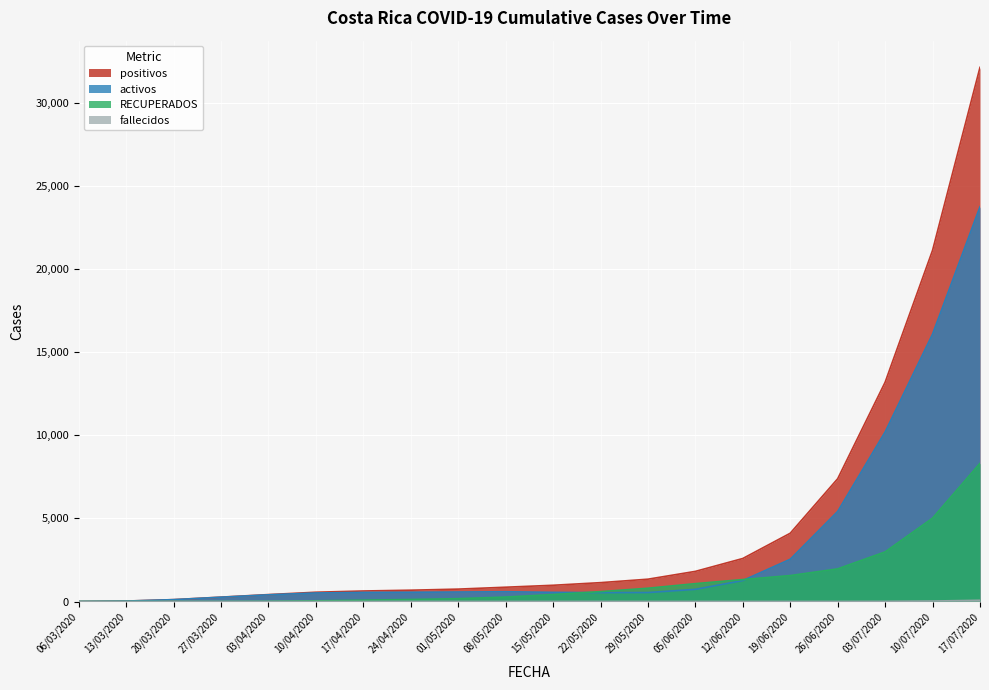

Reading right to left, list all the values displayed in this chart.

positivos: 17/07/2020=32124	10/07/2020=21121	03/07/2020=13188	26/06/2020=7384	19/06/2020=4106	12/06/2020=2587	05/06/2020=1812	29/05/2020=1342	22/05/2020=1134	15/05/2020=976	08/05/2020=859	01/05/2020=745	24/04/2020=680	17/04/2020=632	10/04/2020=558	03/04/2020=416	27/03/2020=263	20/03/2020=113	13/03/2020=26	06/03/2020=2
activos: 17/07/2020=23741	10/07/2020=16082	03/07/2020=10197	26/06/2020=5416	19/06/2020=2541	12/06/2020=1261	05/06/2020=732	29/05/2020=538	22/05/2020=533	15/05/2020=551	08/05/2020=587	01/05/2020=570	24/04/2020=556	17/04/2020=547	10/04/2020=513	03/04/2020=403	27/03/2020=258	20/03/2020=111	13/03/2020=26	06/03/2020=2
RECUPERADOS: 17/07/2020=8309	10/07/2020=5011	03/07/2020=2981	26/06/2020=1962	19/06/2020=1559	12/06/2020=1320	05/06/2020=1074	29/05/2020=798	22/05/2020=594	15/05/2020=419	08/05/2020=266	01/05/2020=170	24/04/2020=121	17/04/2020=81	10/04/2020=42	03/04/2020=11	27/03/2020=1	20/03/2020=0	13/03/2020=0	06/03/2020=0
fallecidos: 17/07/2020=74	10/07/2020=28	03/07/2020=10	26/06/2020=6	19/06/2020=6	12/06/2020=6	05/06/2020=6	29/05/2020=6	22/05/2020=7	15/05/2020=6	08/05/2020=6	01/05/2020=6	24/04/2020=6	17/04/2020=4	10/04/2020=3	03/04/2020=2	27/03/2020=2	20/03/2020=2	13/03/2020=0	06/03/2020=0